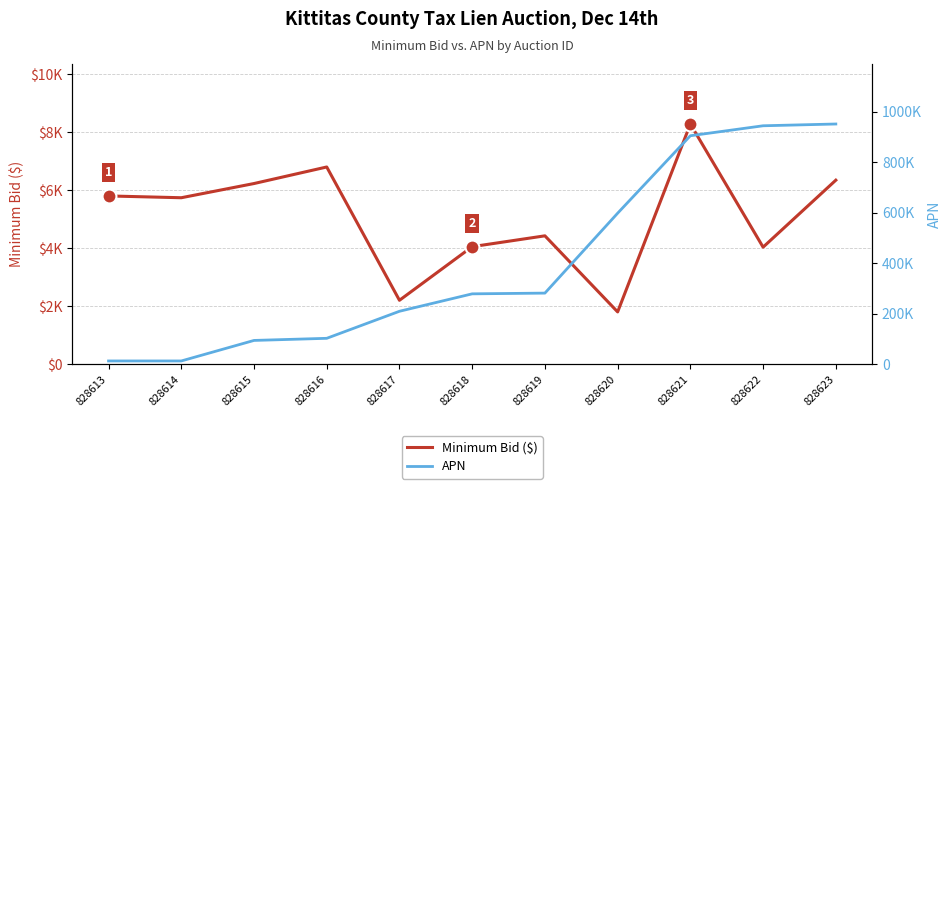

Reading left to right, transcribe all the data shown in this chart.

Minimum Bid ($): 828613=5798	828614=5736	828615=6226	828616=6797	828617=2198	828618=4048	828619=4422	828620=1797	828621=8280	828622=4031	828623=6342
APN: 828613=12057	828614=12060	828615=93435	828616=101833	828617=209033	828618=278134	828619=281034	828620=597834	828621=904935	828622=944434	828623=951463